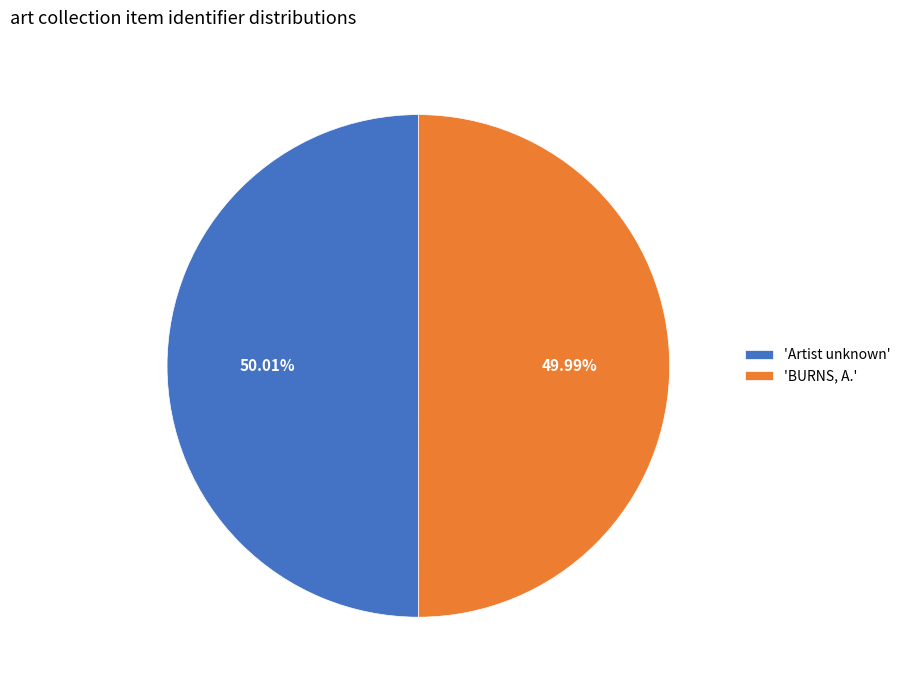

Count the number of slices in the pie.

2